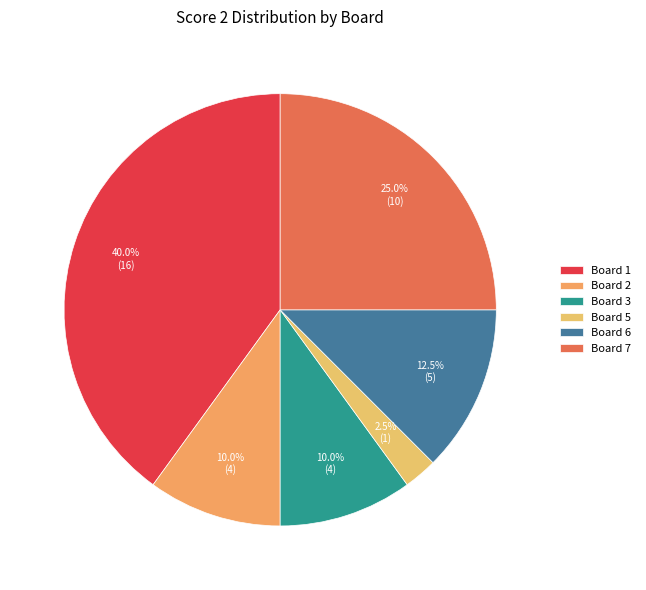

Which category has the smallest portion of the pie?

Board 5